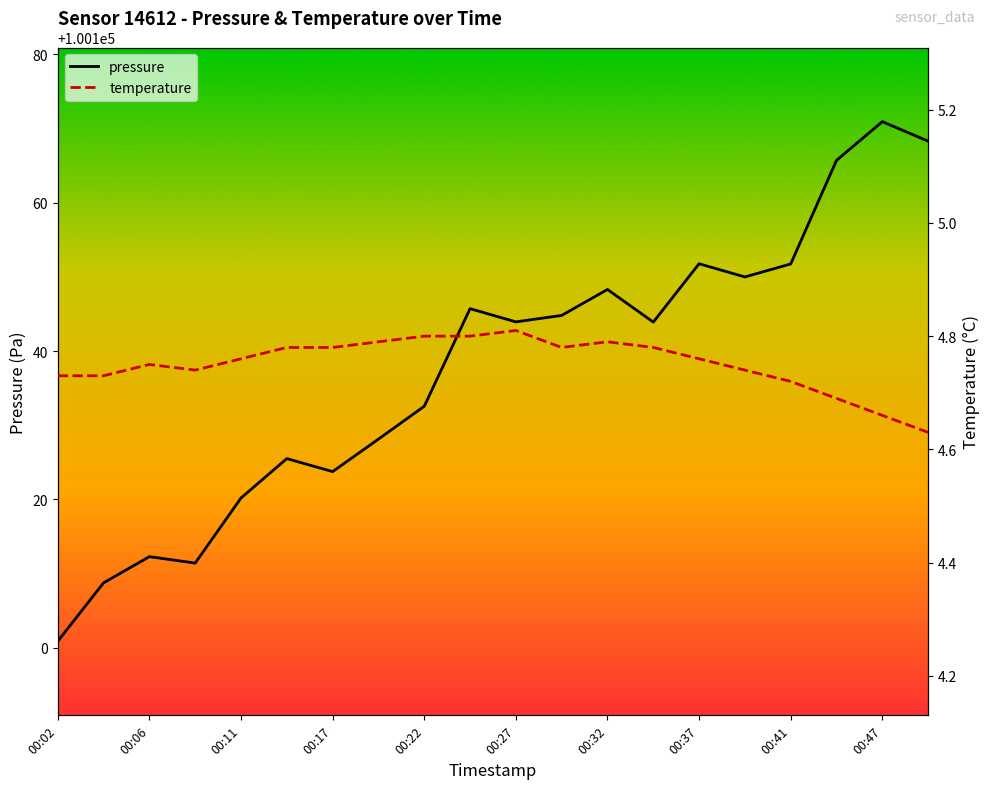

True or false: pressure and temperature cross at least once.

False